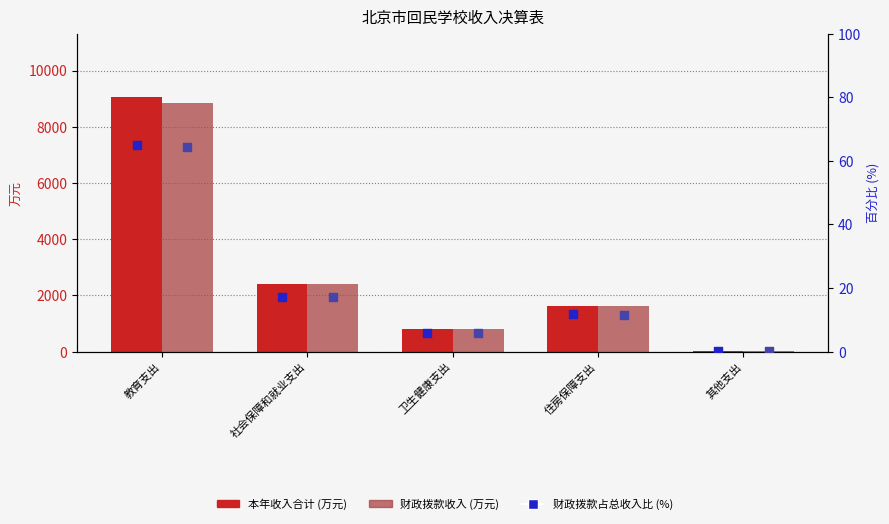

Which series contains the highest Y value?

本年收入合计